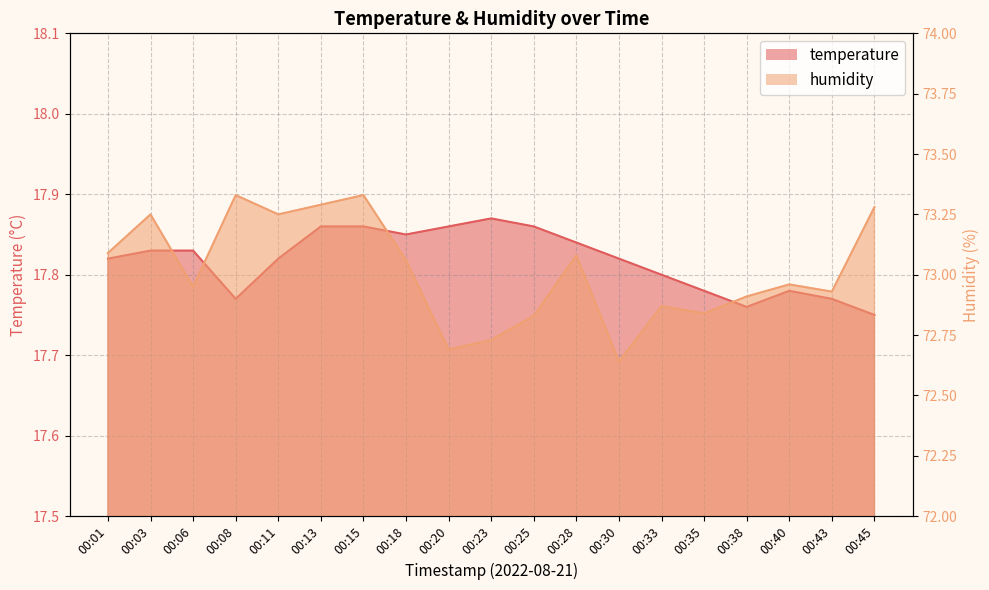

True or false: temperature and humidity cross at least once.

False